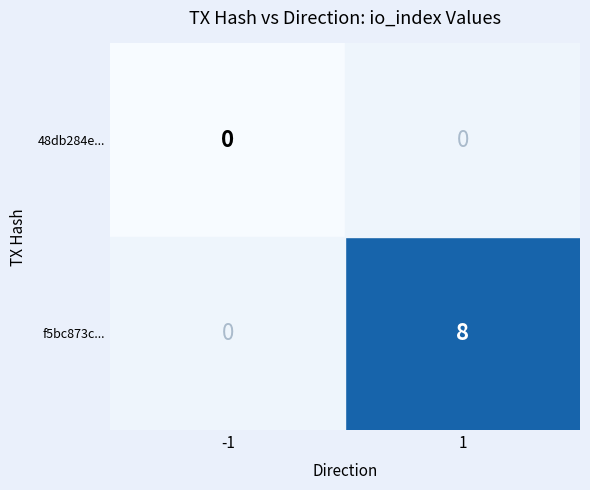

Which series has the widest spread of values?

f5bc873c...